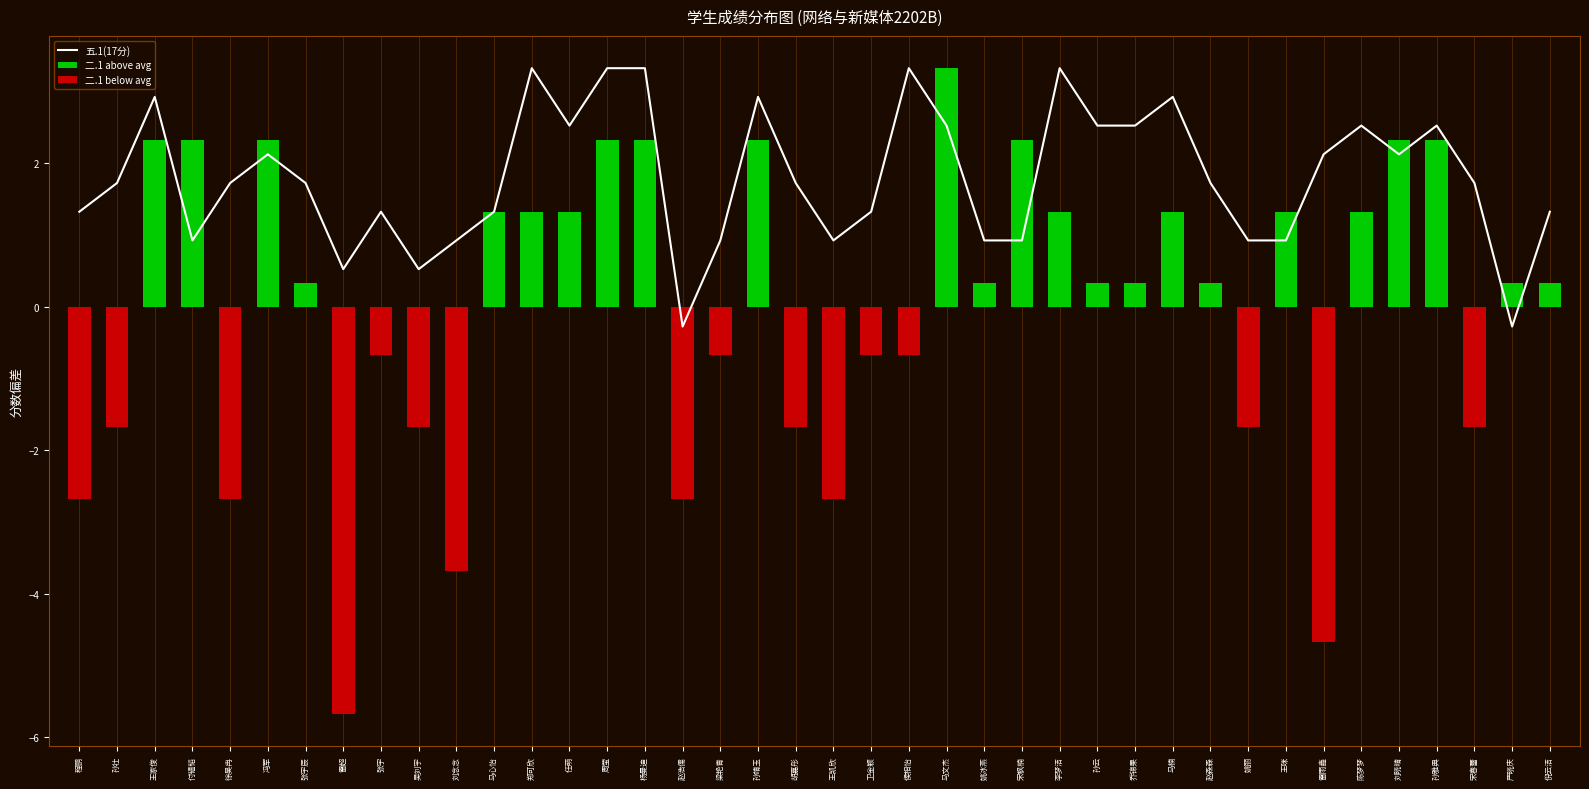

What position from the right is 吴刘宇?

31